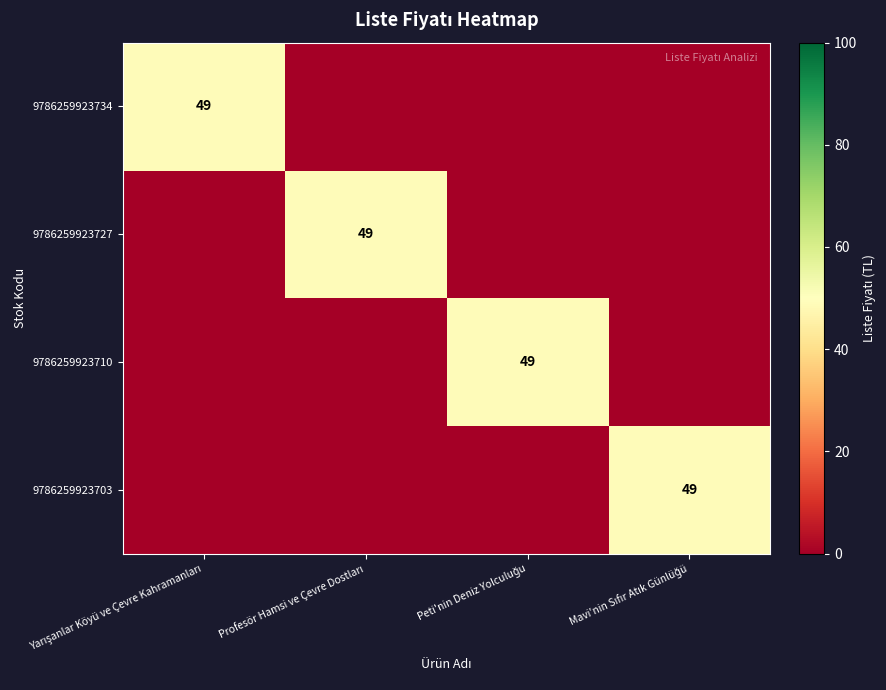

What is the difference between the maximum and minimum values in the 9786259923710 series?

49